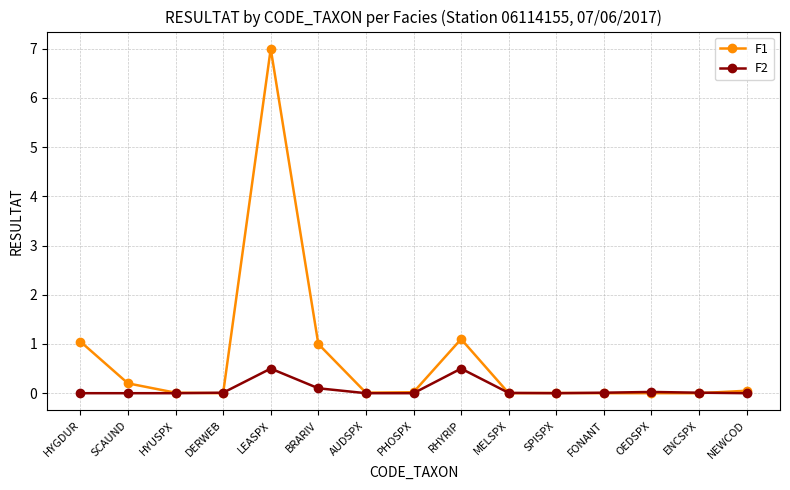

True or false: F1 has a value of 1.0 at BRARIV.

True